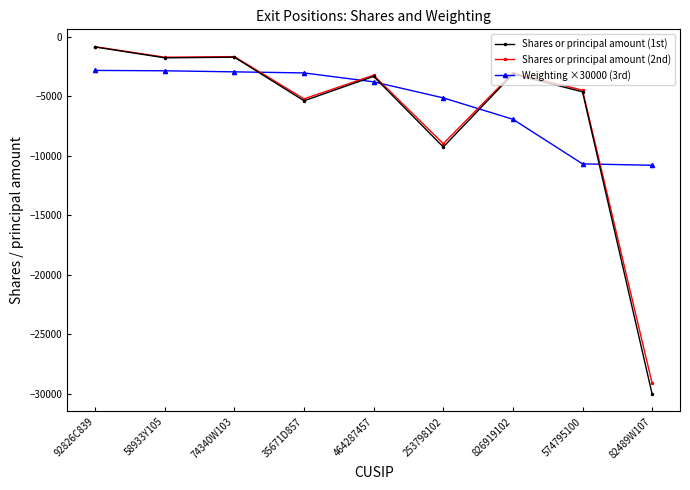

Is it true that Shares or principal amount (2nd) equals -3222.3 at 464287457?

True